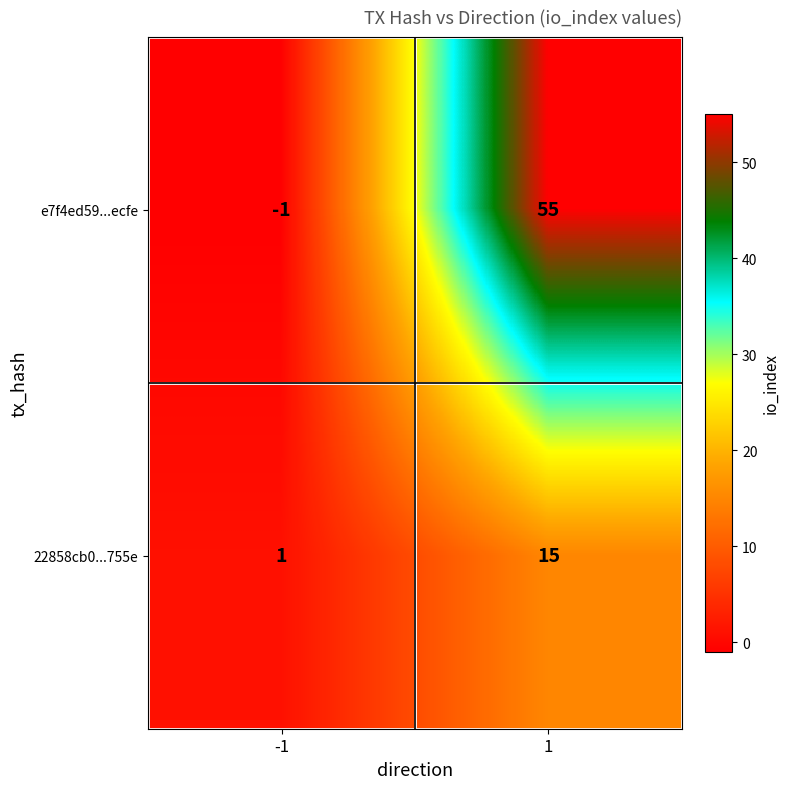

The e7f4ed59...ecfe series shows 32 at 1. True or false?

False